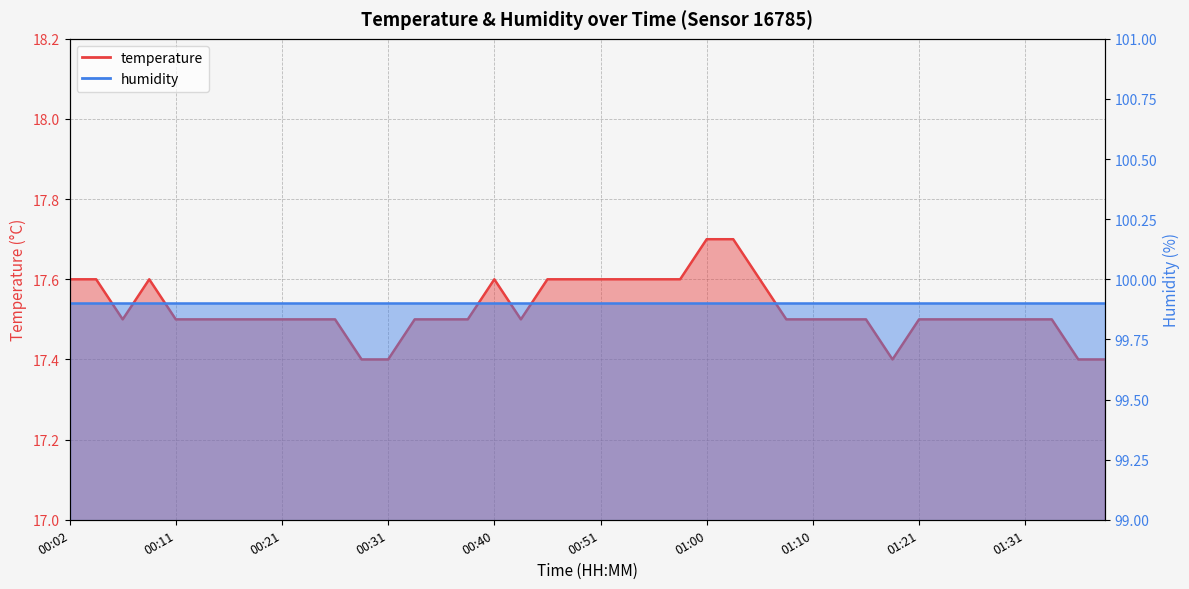

What position from the left is 01:18?

32